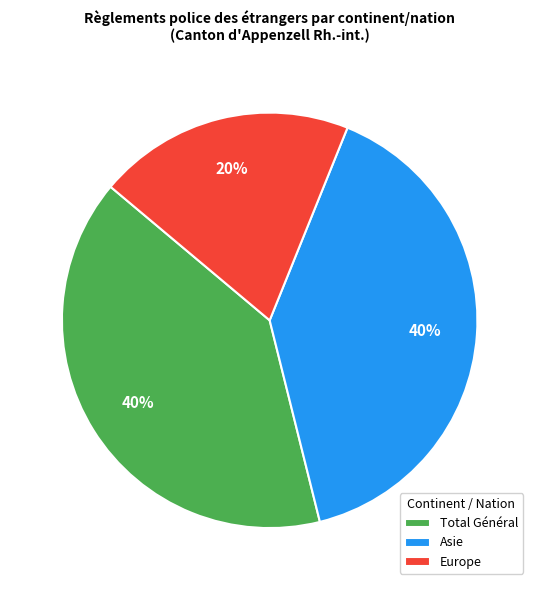

Is it true that Europe is 20% of the pie?

True